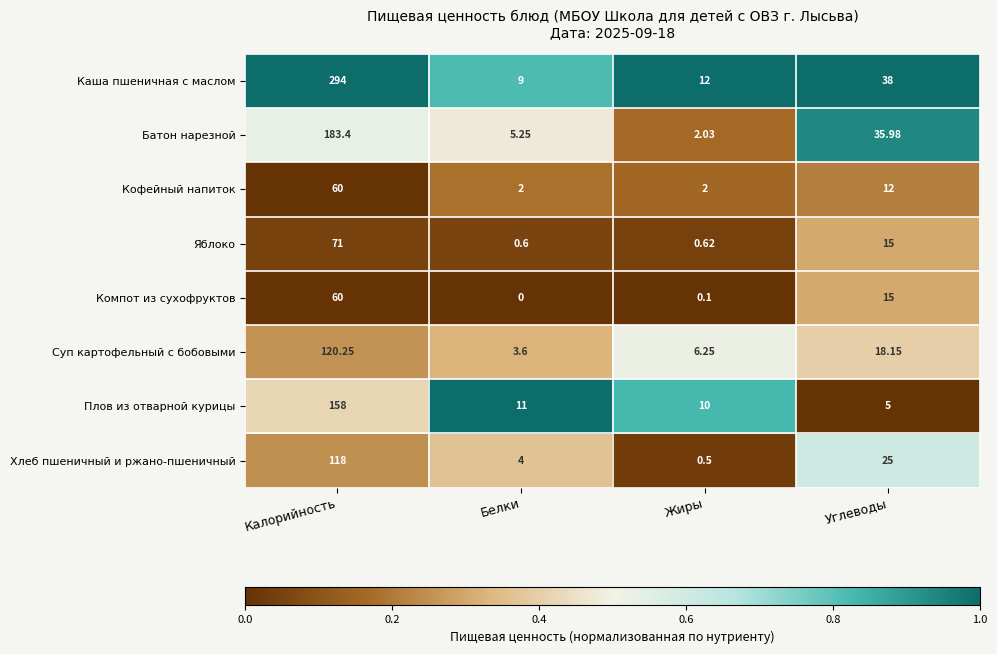

Which series has the widest spread of values?

Каша пшеничная с маслом